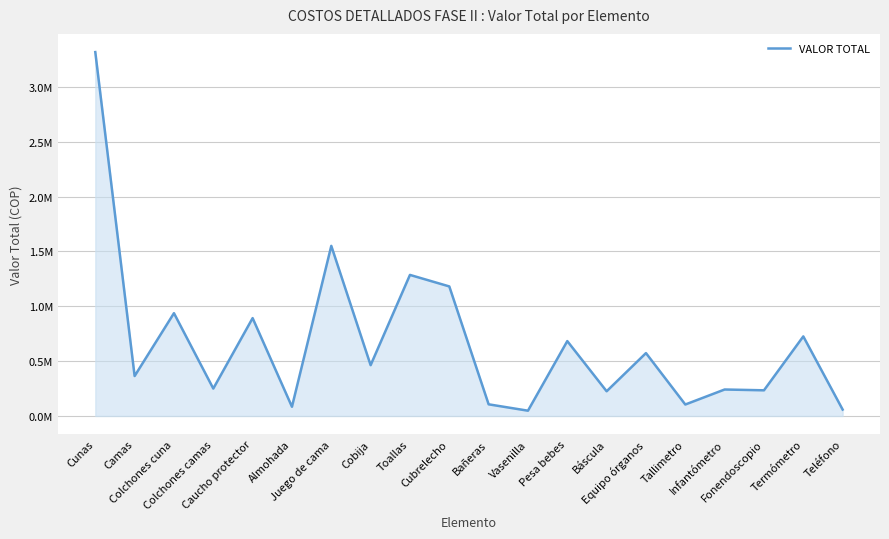

List the labels in order of value, largest first.

Cunas, Juego de cama, Toallas, Cubrelecho, Colchones cuna, Caucho protector, Termómetro, Pesa bebes, Equipo órganos, Cobija, Camas, Colchones camas, Infantómetro, Fonendoscopio, Báscula, Bañeras, Tallimetro, Almohada, Teléfono, Vasenilla